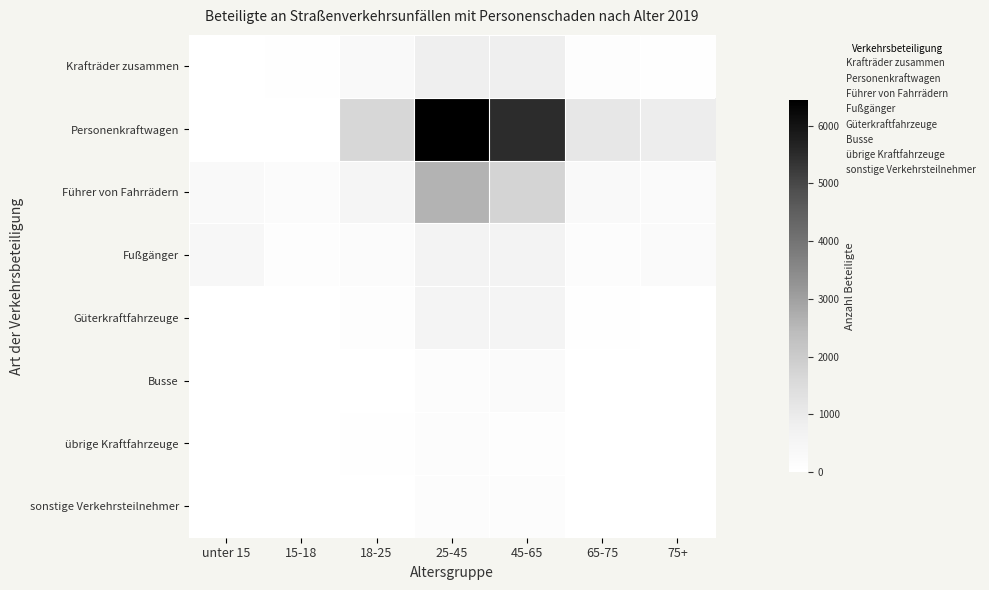

What is the spread (max minus min) of values at unter 15?

410